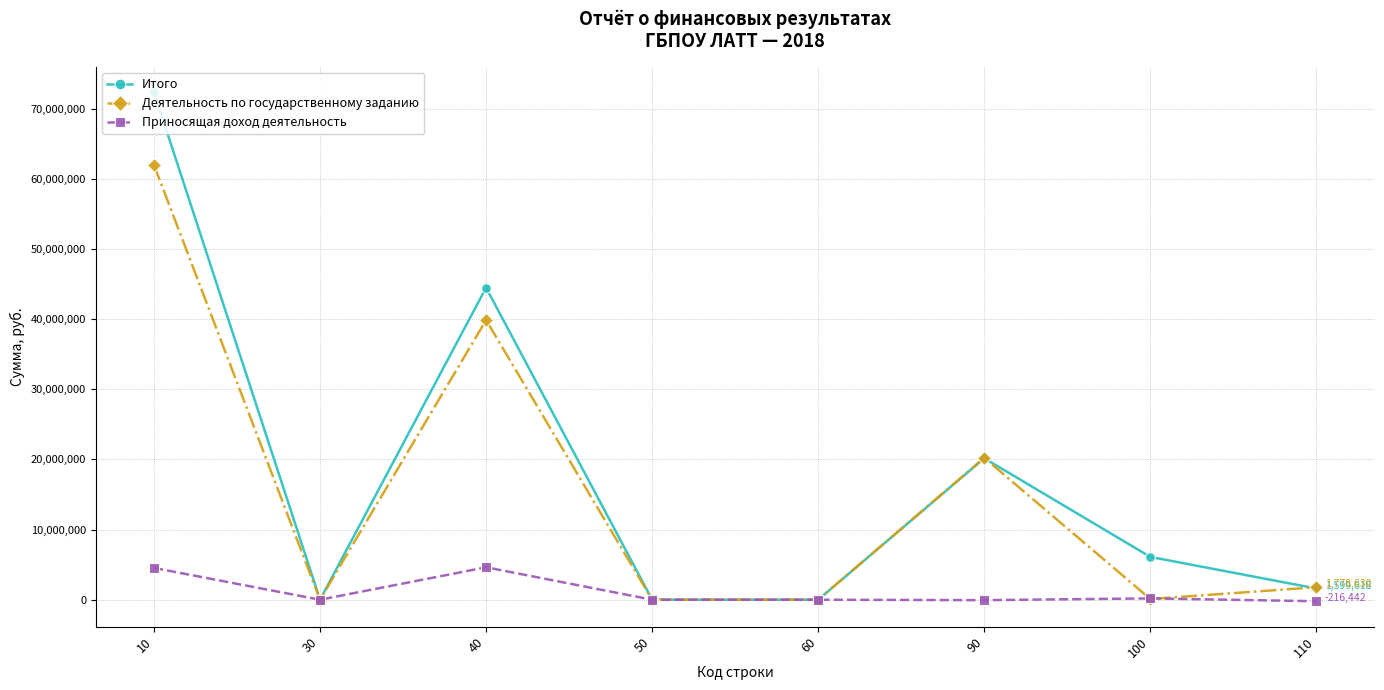

How many series are shown in this chart?

3